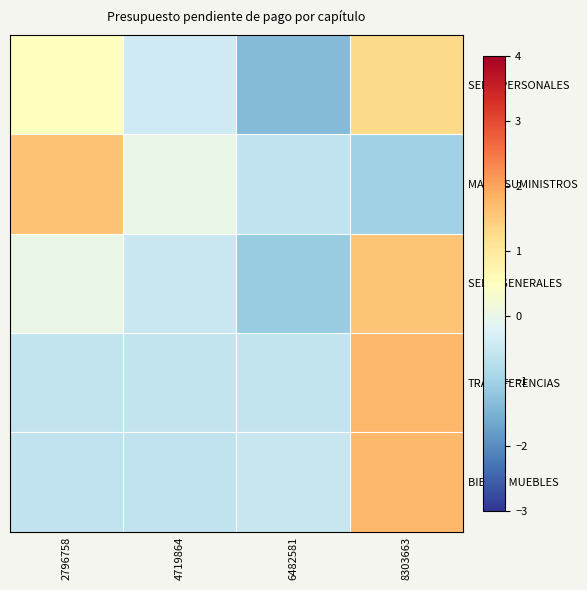

Between 6482581 and 8303663, which series saw the biggest shift?

SERV. GENERALES